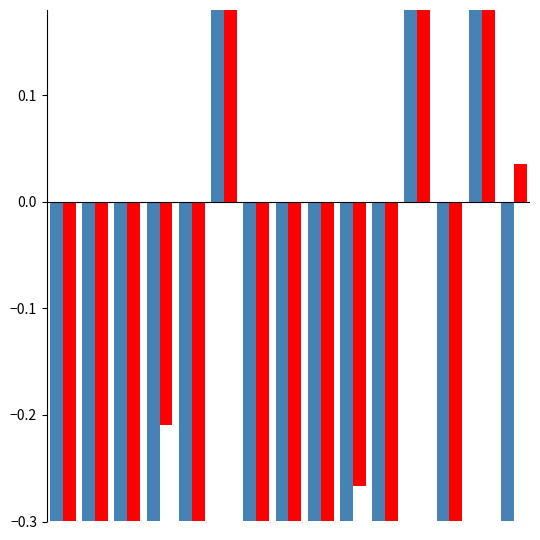

Which series has the widest spread of values?

Salario Base